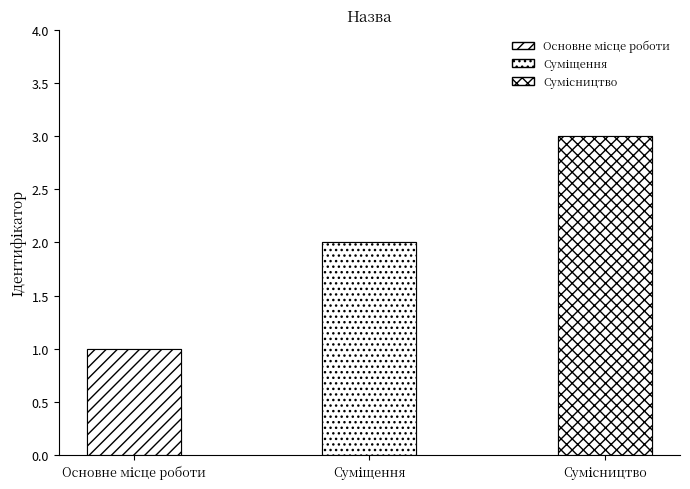

How many values are below 2?

1